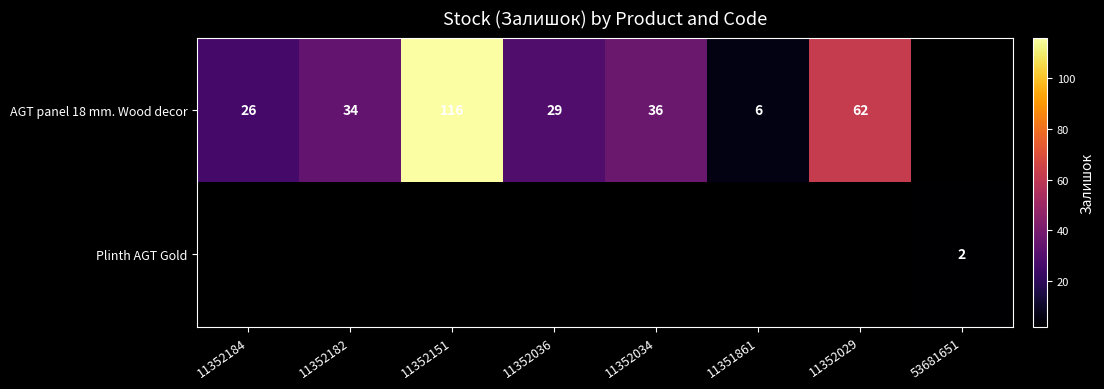

The AGT panel 18 mm. Wood decor series shows 61 at 11352151. True or false?

False